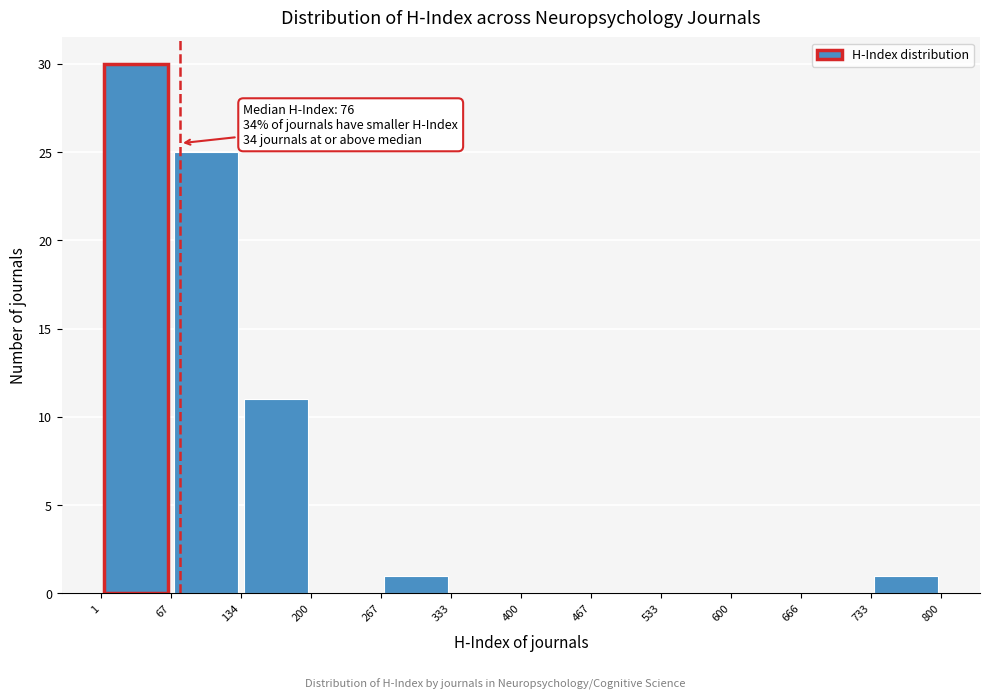

Over which range of the x-axis is the bar tallest?

1 to 67